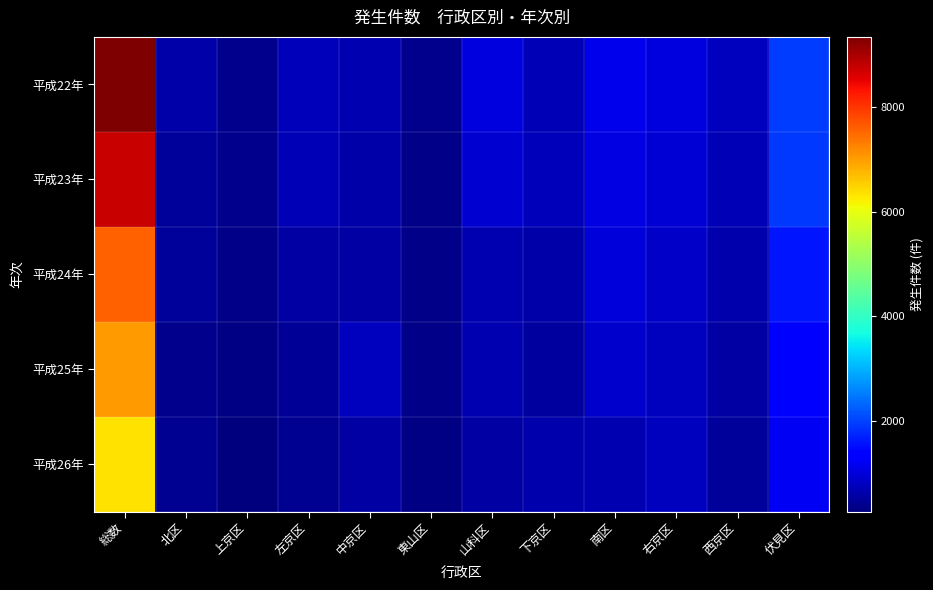

At how many categories does at least one series exceed 3036?

1